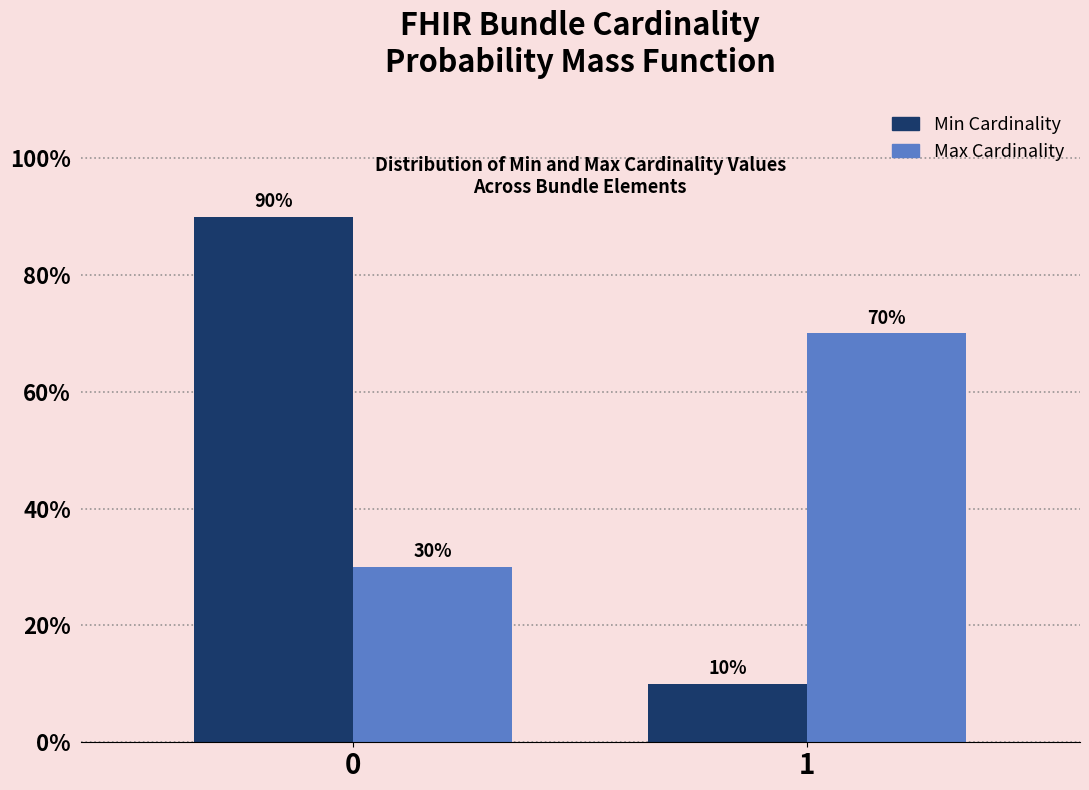

Does the chart contain stacked bars?

No